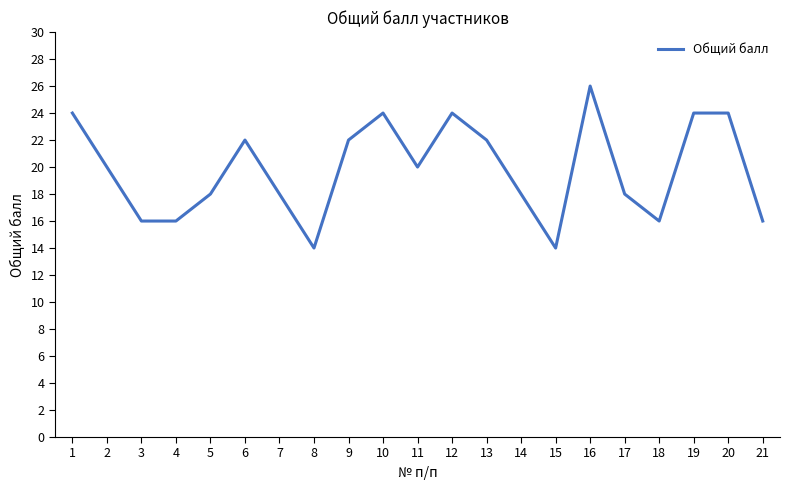

What is the sum of the values at 6 and 1?

46